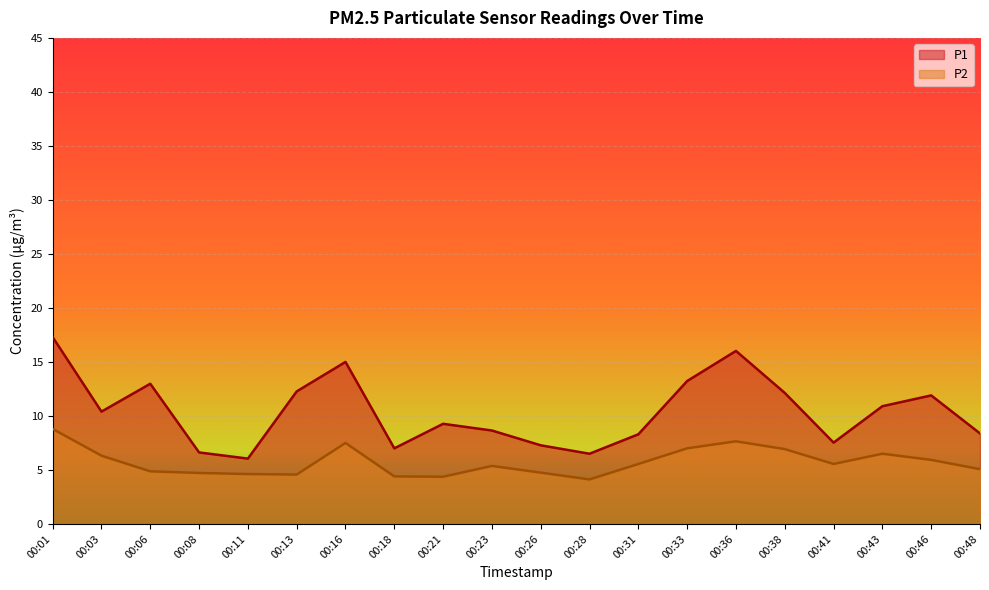

What are all the series names shown in the legend?

P1, P2